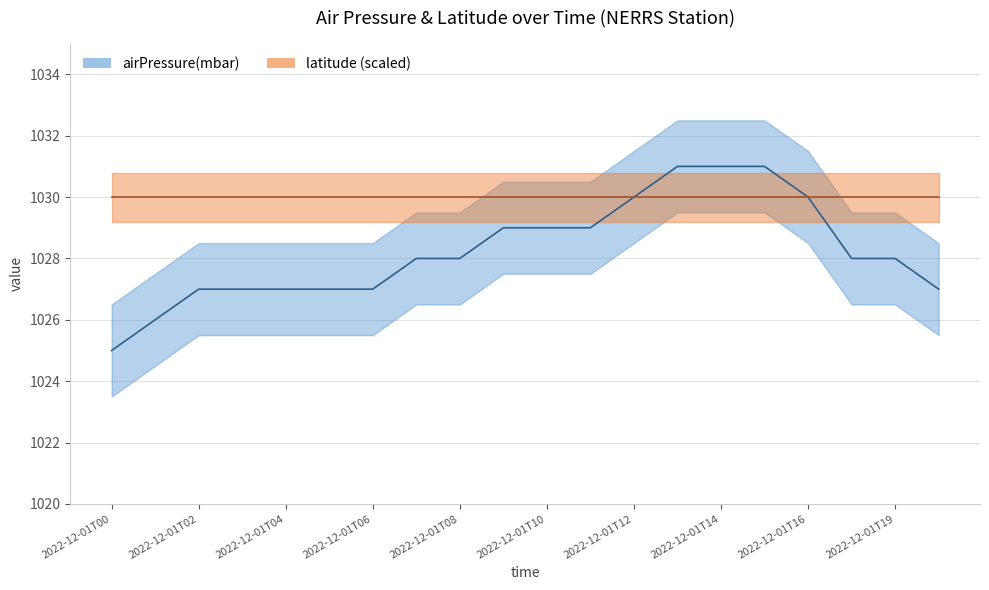

What is the ratio of the value at 2022-12-01T03 to the value at 2022-12-01T01?

1.0